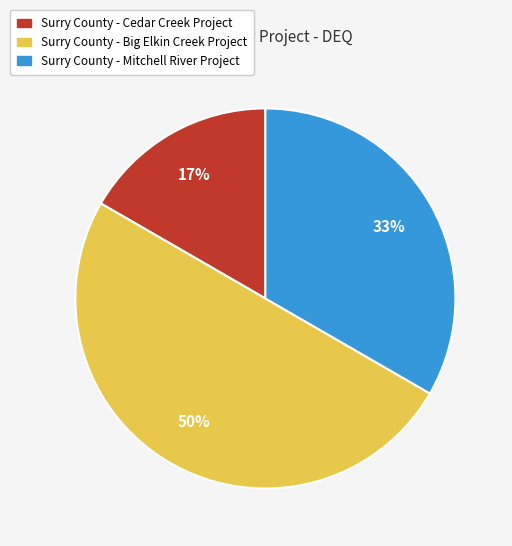

How many slices are in this pie chart?

3